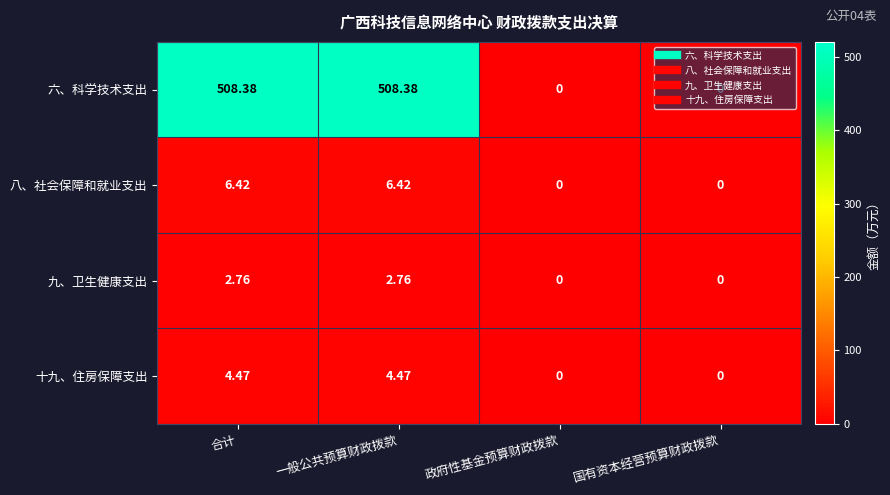

Which series has the widest spread of values?

六、科学技术支出